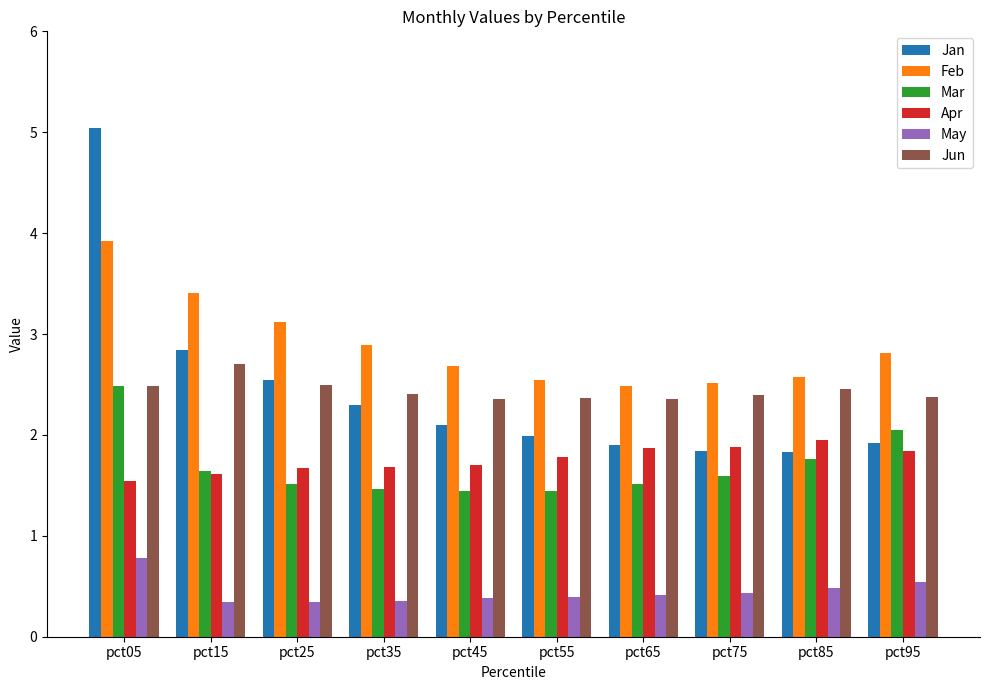

What is the difference between the May values at pct25 and pct85?

0.1